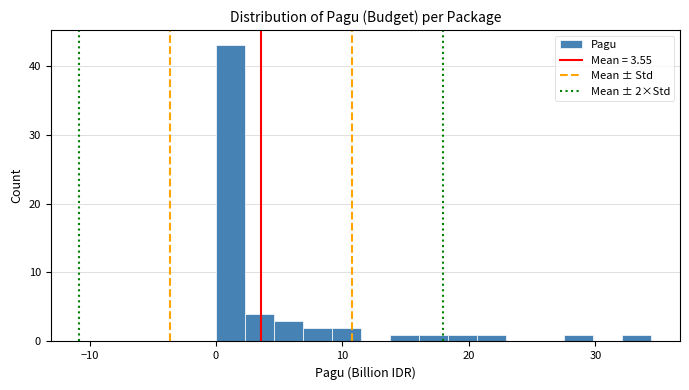

Read against the x-axis, roughly where is the centre of the tallest bar?

1